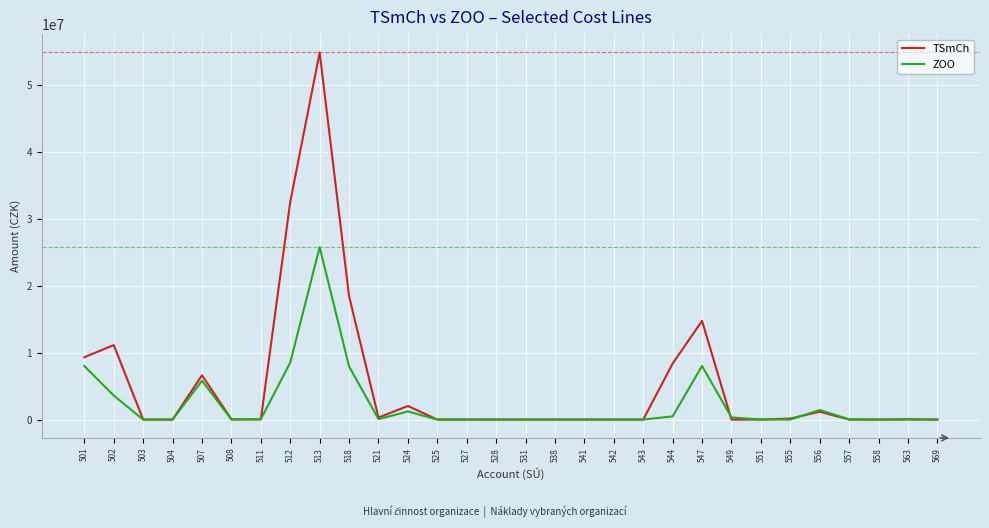

At which category is the sum across all series the highest?

513